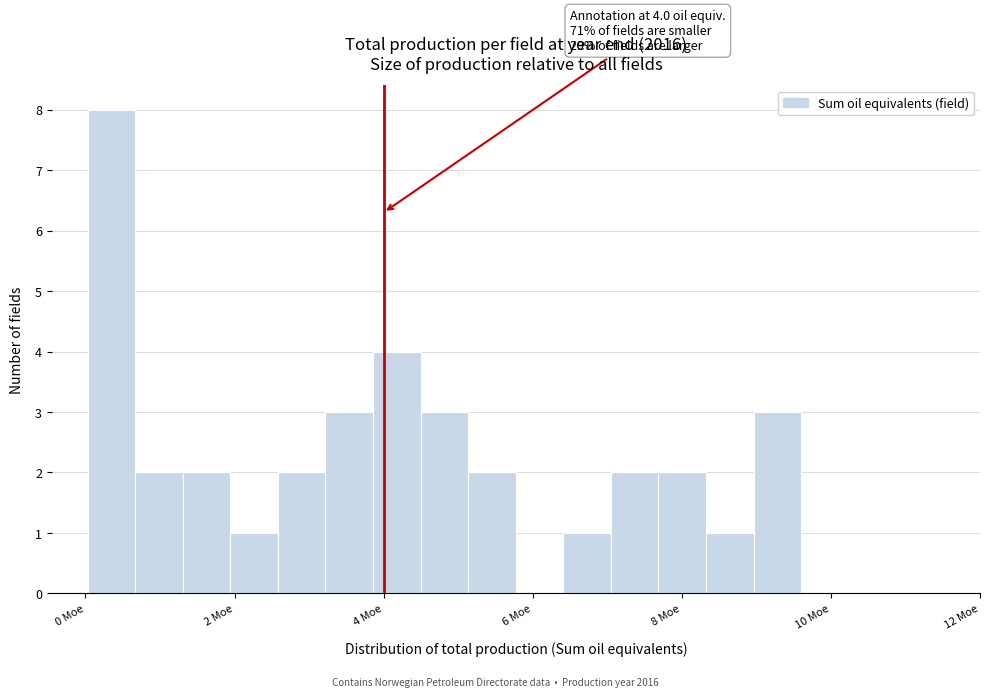

Read against the x-axis, roughly where is the centre of the tallest bar?

0.4